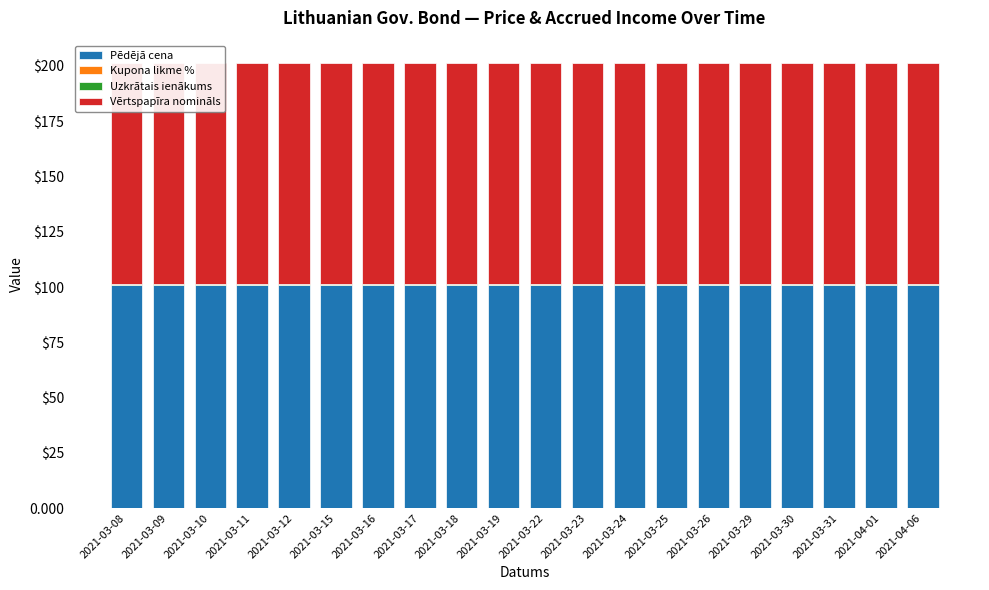

What position from the left is 2021-03-10?

3